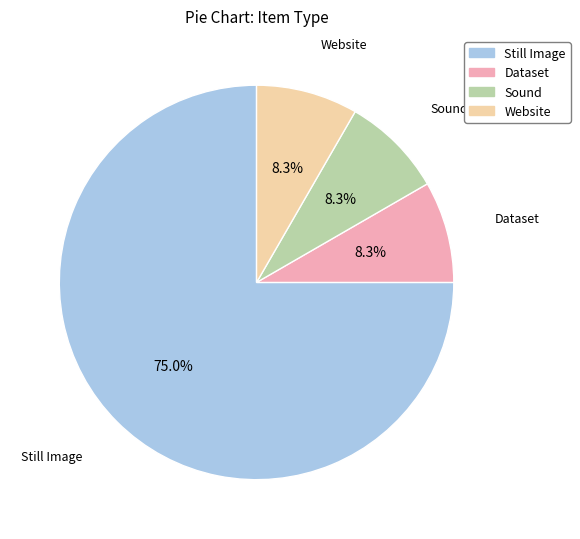

To the nearest percent, what is the difference between the largest and smallest slice percentages?

67%